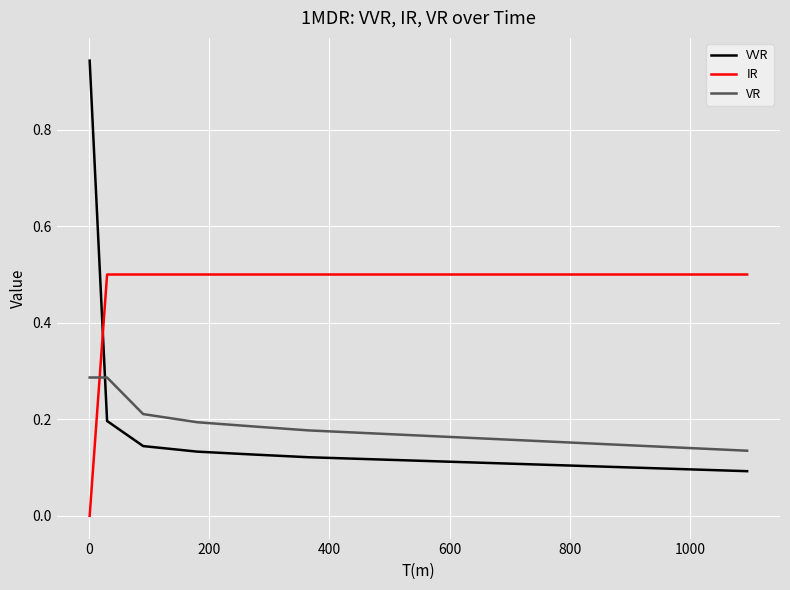

How many intersections are there between VVR and IR?

1